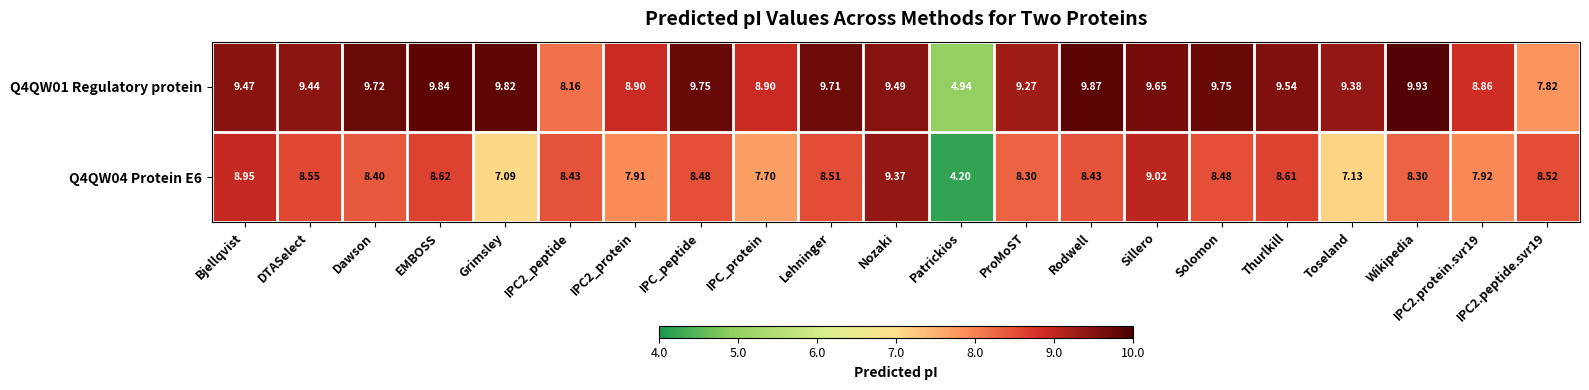

List the series in order of their overall mean, highest first.

Q4QW01 Regulatory protein, Q4QW04 Protein E6